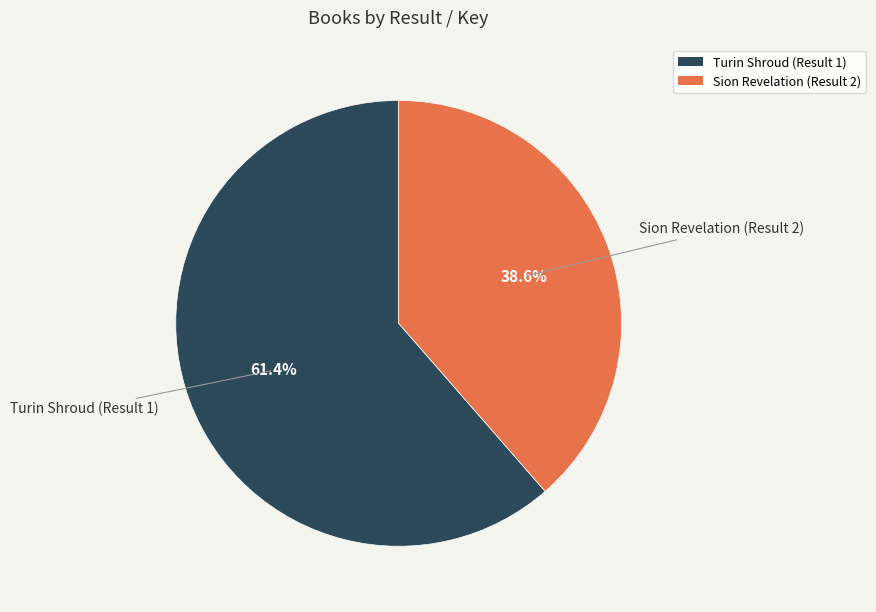

To the nearest percent, what is the combined percentage of Turin Shroud (Result 1) and Sion Revelation (Result 2)?

100%